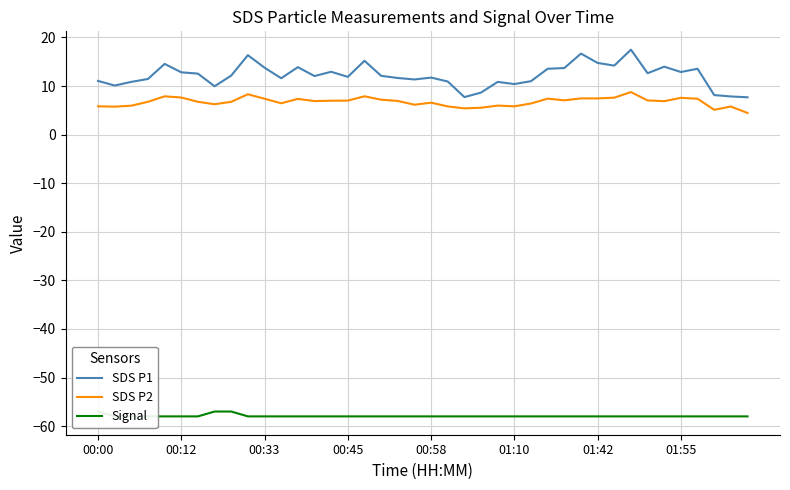

How many interior local valleys does the SDS P1 series have?

11